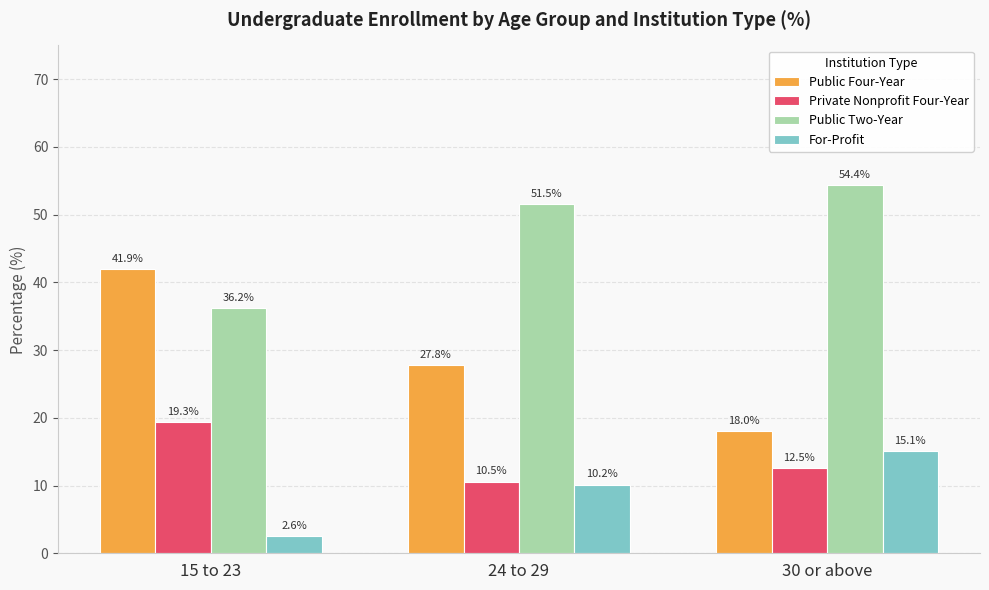

Which category has the lowest value in the Public Two-Year series?

15 to 23